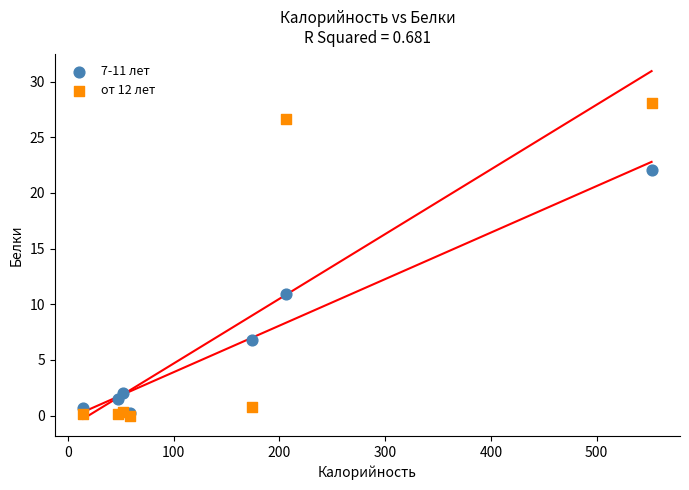

Across all series, what Y value is closest to 14?

10.9